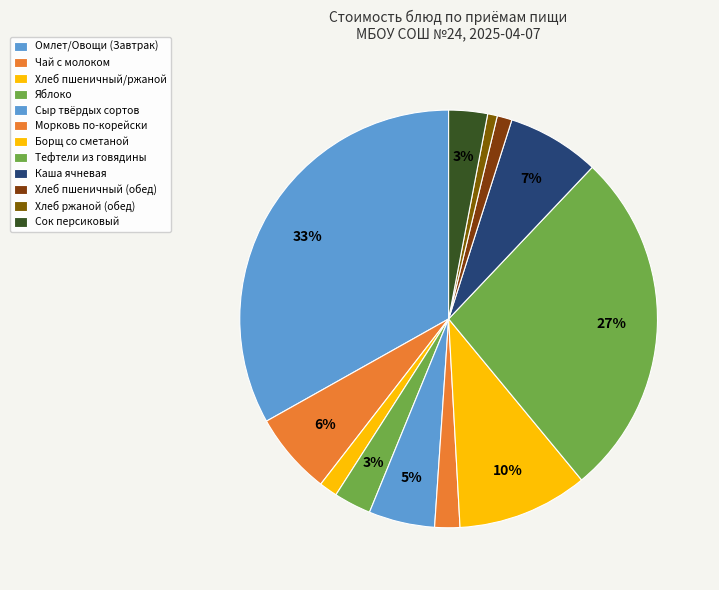

How many slices are in this pie chart?

12